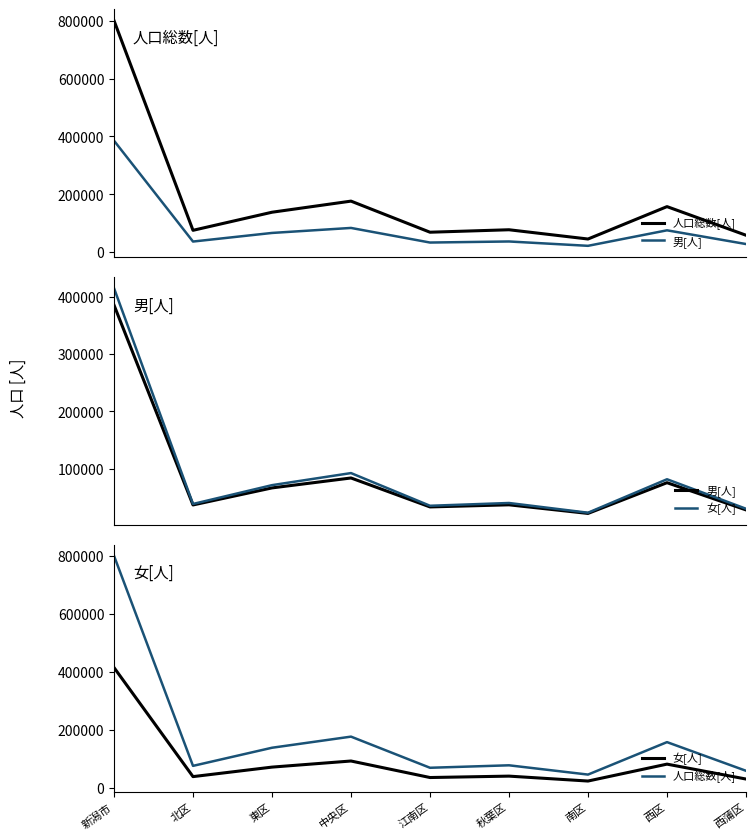

What position from the left is 西蒲区?

9